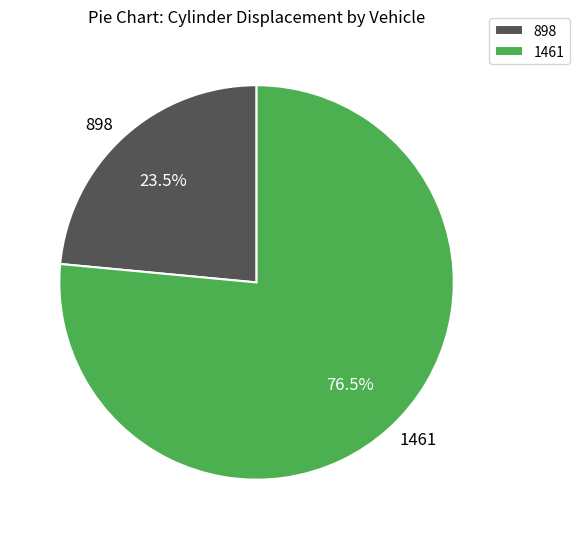

Approximately how many times larger is the value at 898 compared to 1461?

0.3